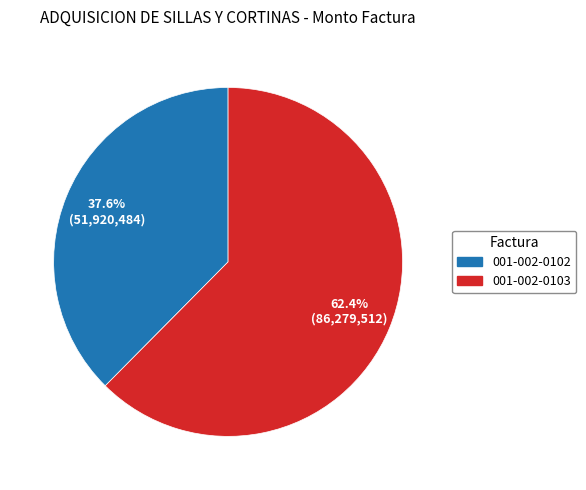

Rank the categories by value from highest to lowest.

001-002-0103, 001-002-0102